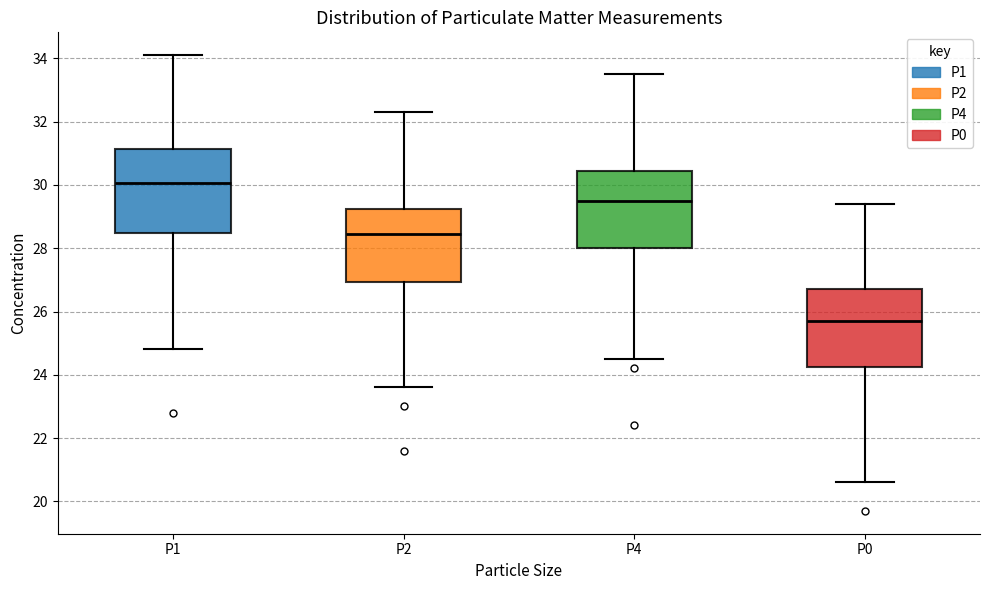

Reading left to right, read every box against the y-axis: the position of its median line, the range the box covers, and the ends of its whiskers. The values are not printed on the chart, so give them approximately, as read against the axis.

P1: median 30.0, box 28.4 to 31.2, whiskers 24.8 to 34.2
P2: median 28.4, box 27.0 to 29.2, whiskers 23.6 to 32.4
P4: median 29.6, box 28.0 to 30.4, whiskers 24.6 to 33.6
P0: median 25.8, box 24.2 to 26.8, whiskers 20.6 to 29.4